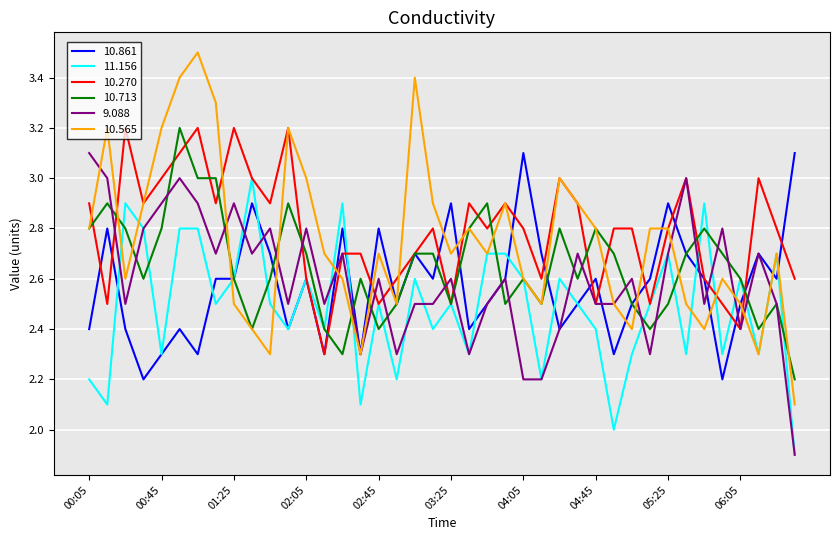

Which series has the largest range (max minus min)?

10.565